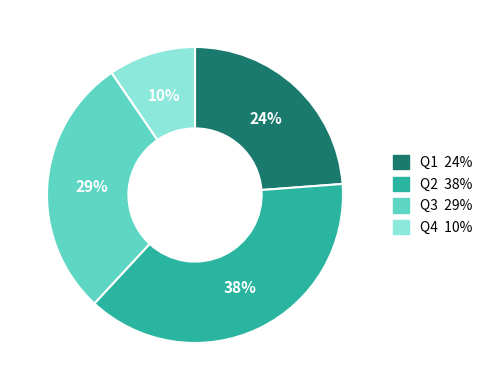

Is the sum of Q1 and Q3 greater than half?

Yes